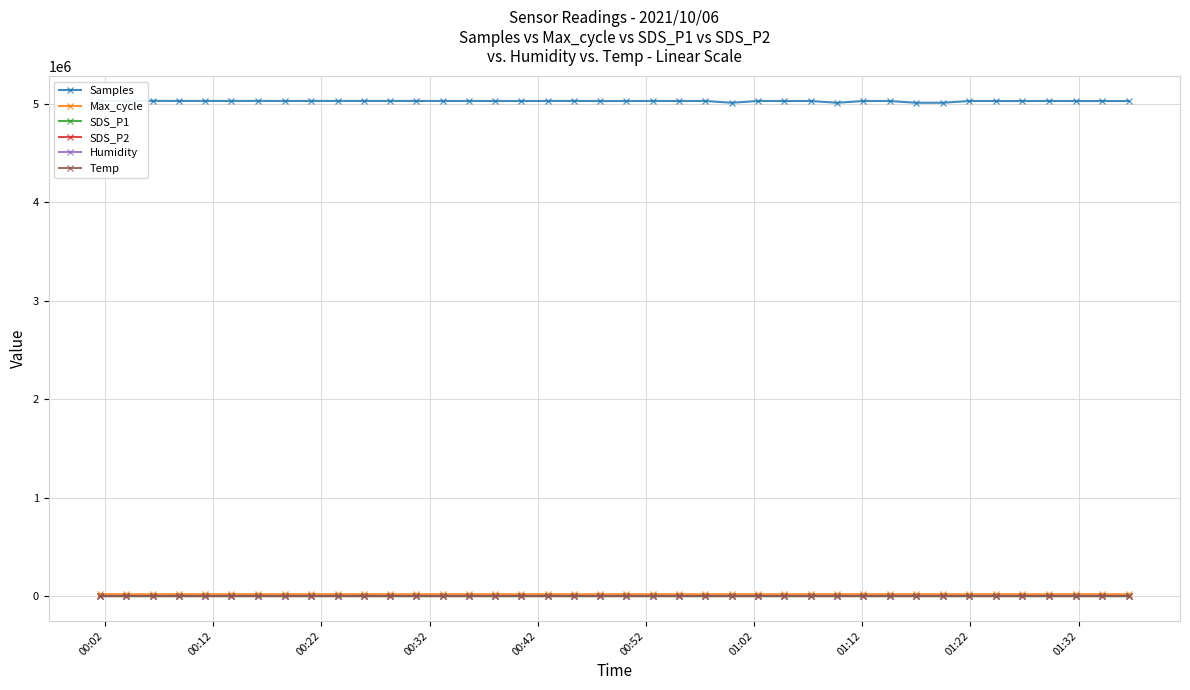

Which series has the largest total across all categories?

Samples